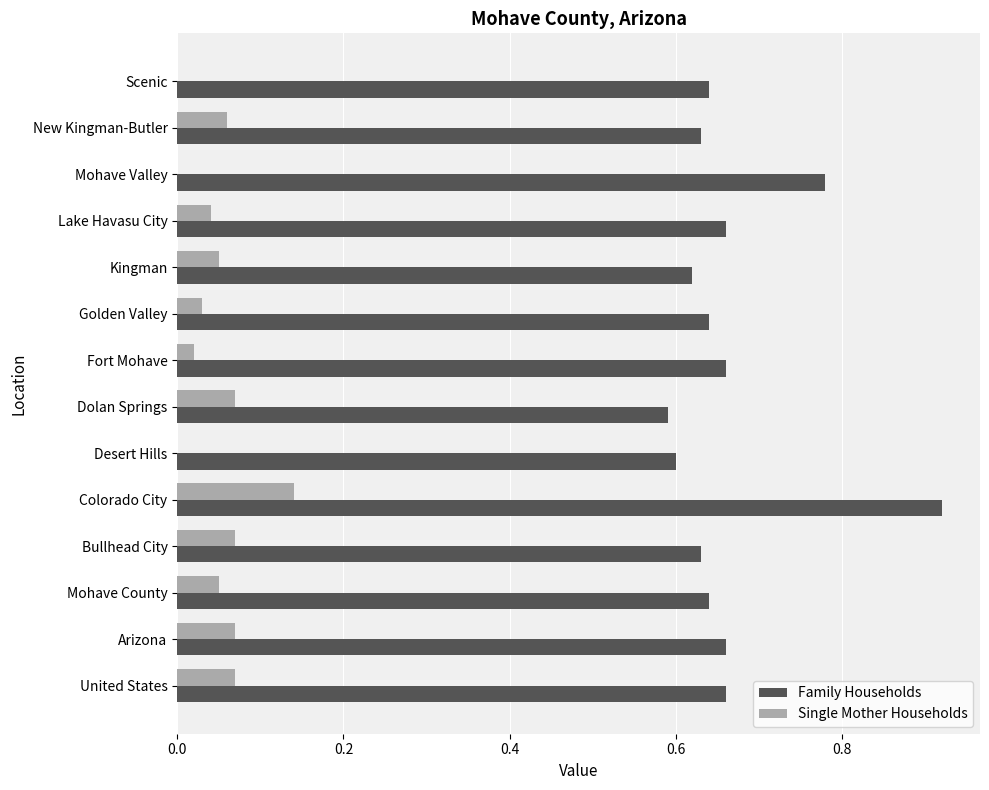

What is the sum of all Family Households values?

9.3